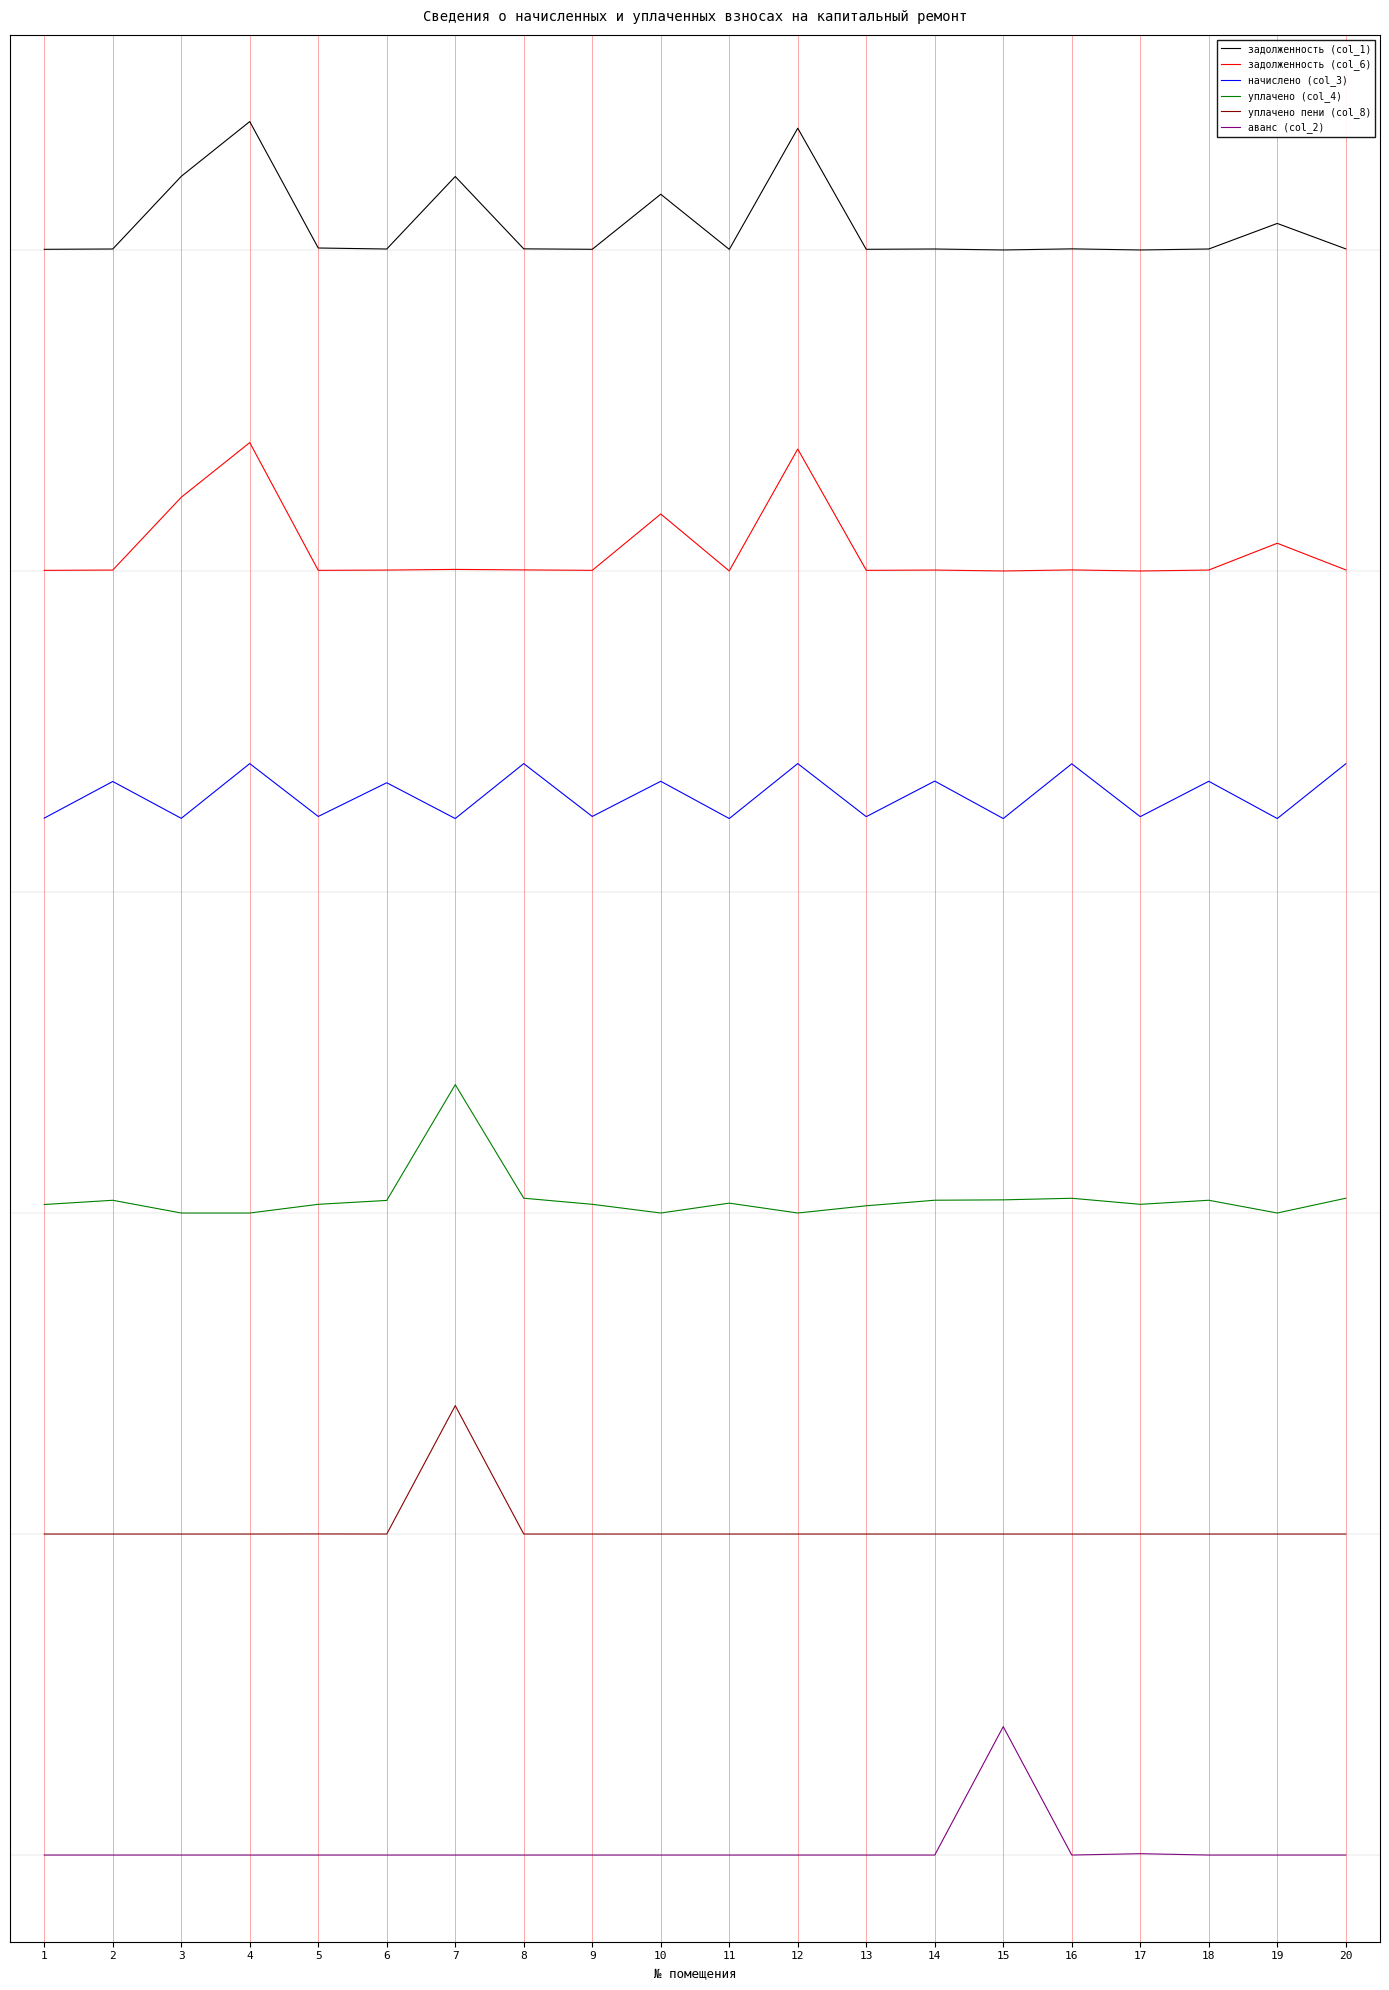

Which series has the largest total across all categories?

задолженность (col_1)